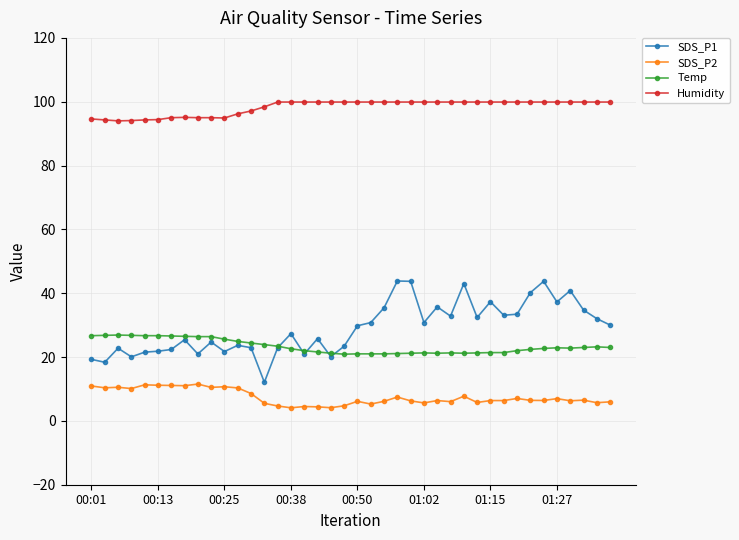

Rank the series by their maximum value, from highest to lowest.

Humidity, SDS_P1, Temp, SDS_P2